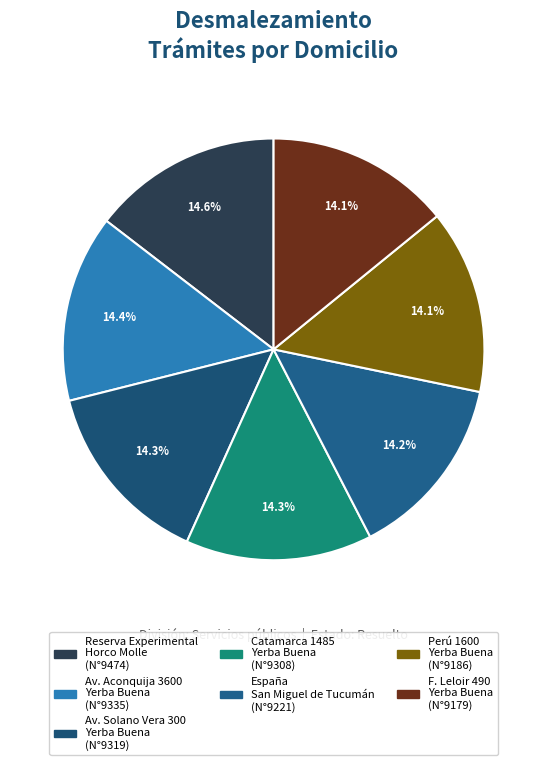

Which category has the smallest portion of the pie?

F. Leloir 490
Yerba Buena